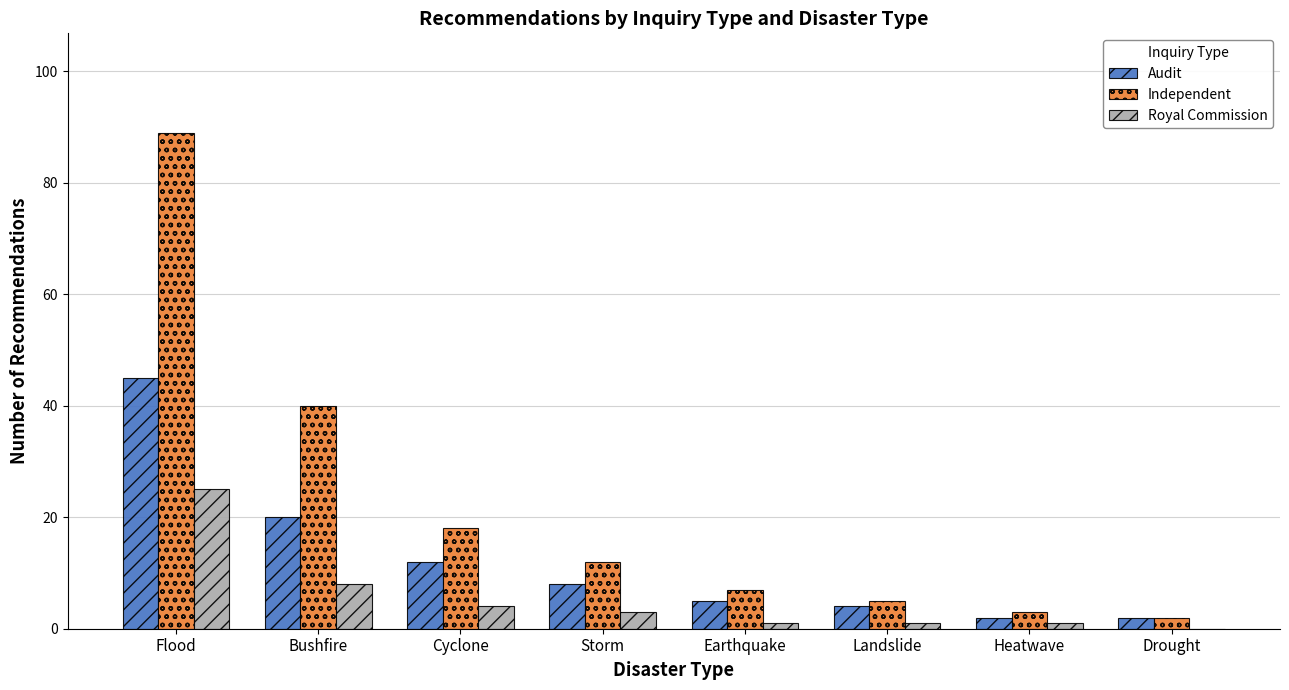

What are all the series names shown in the legend?

Audit, Independent, Royal Commission